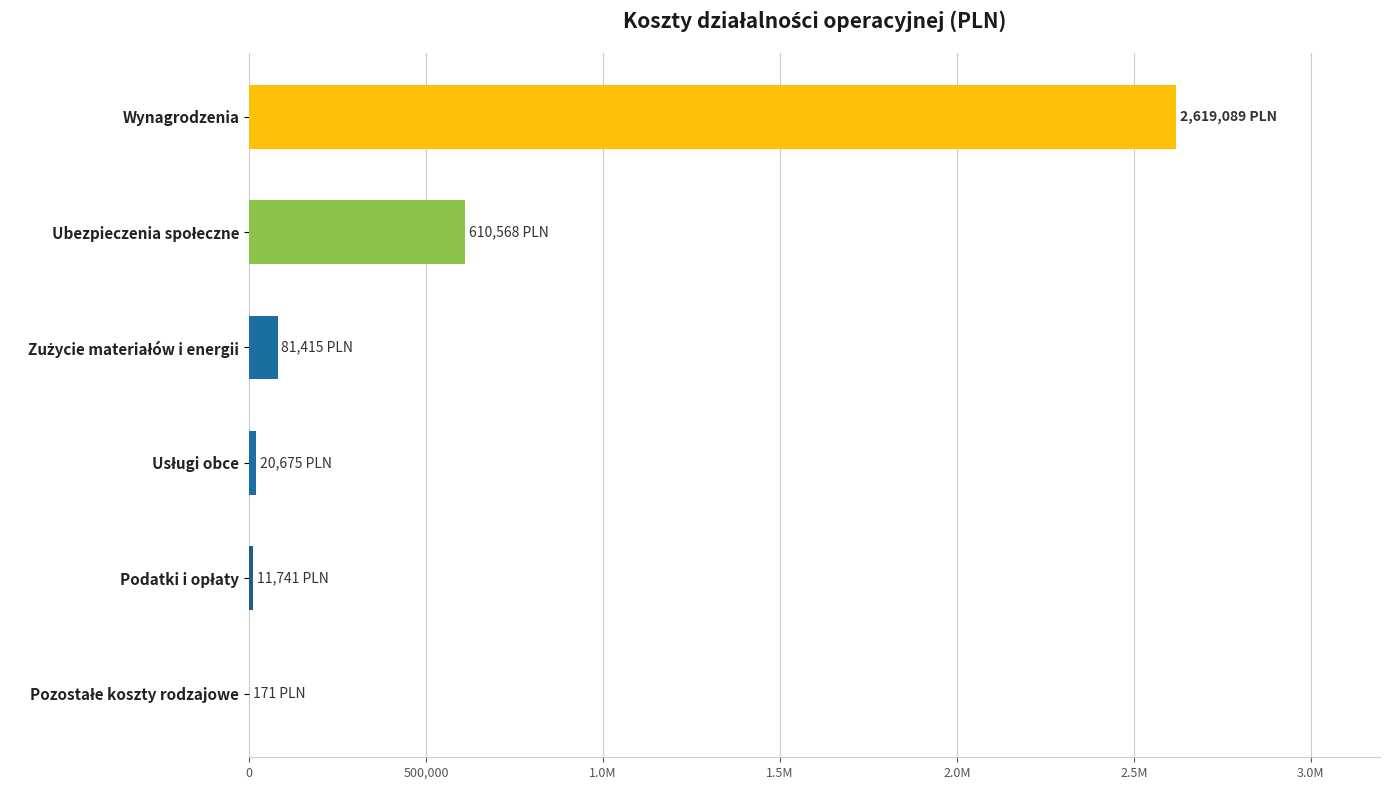

How many bars are there in total?

6